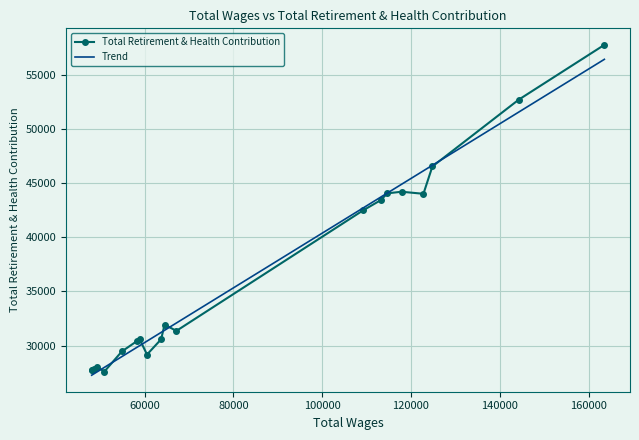

What is the value of the Total Retirement & Health Contribution point at the 8th from the left?

30570